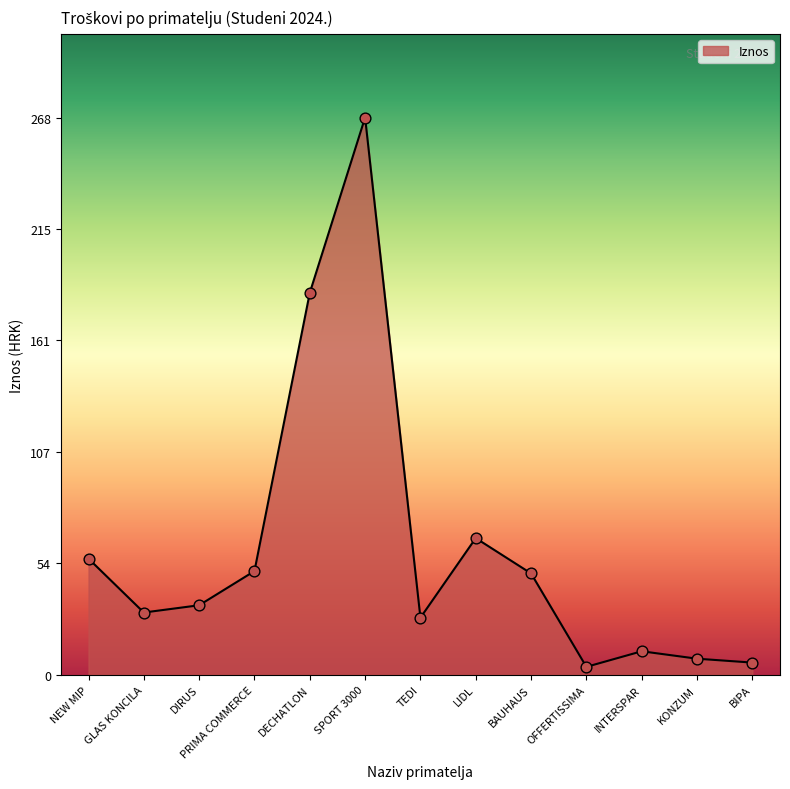

What is the change in value from DECHATLON to TEDI?

-156.4